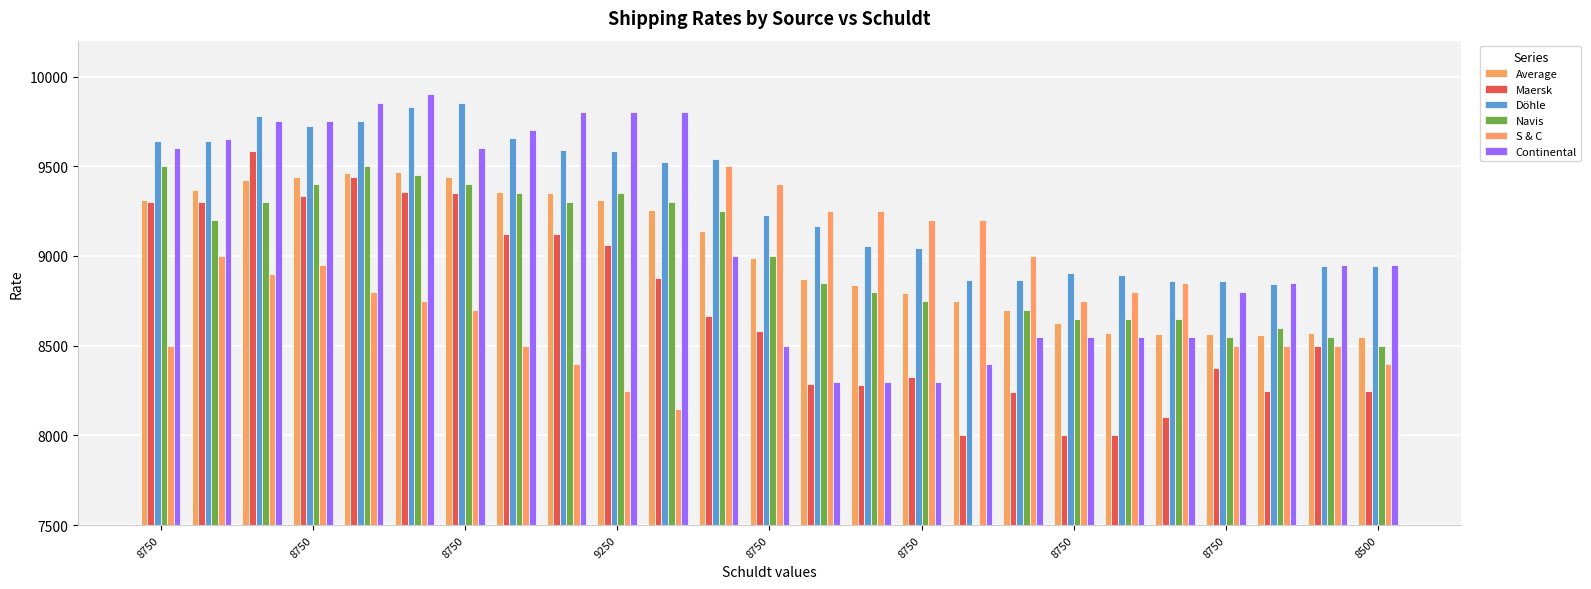

Which series has the widest spread of values?

Continental